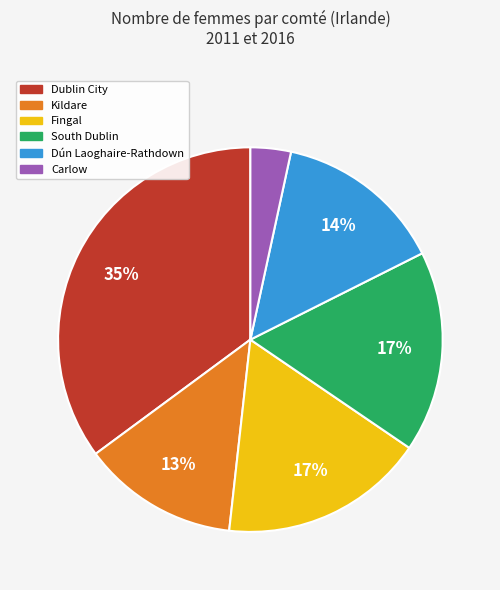

To the nearest percent, what is the average slice percentage?

17%